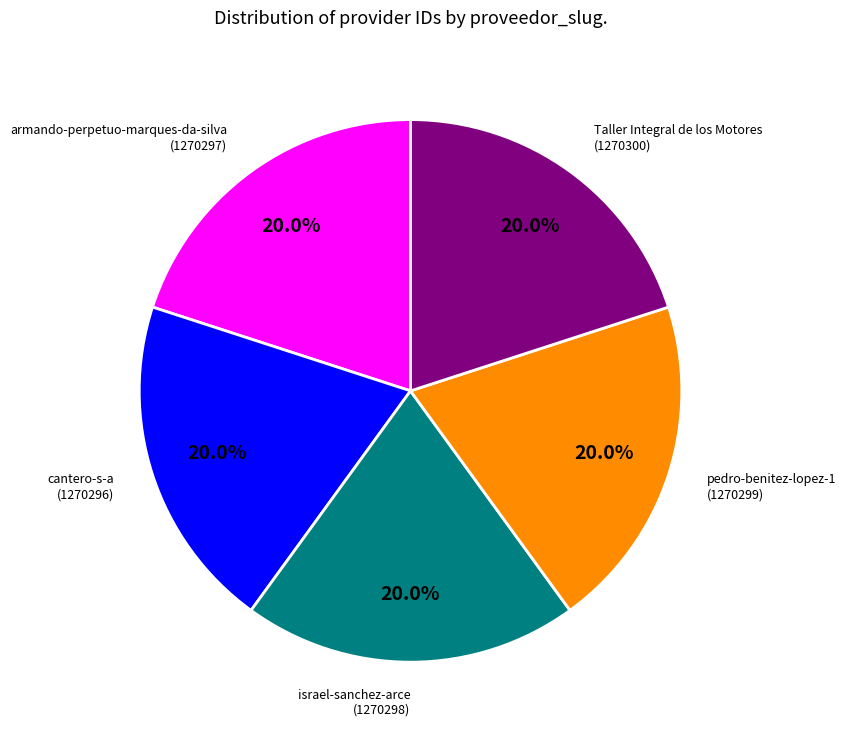

What is the ratio of the value at armando-perpetuo-marques-da-silva to the value at Taller Integral de los Motores?

1.0